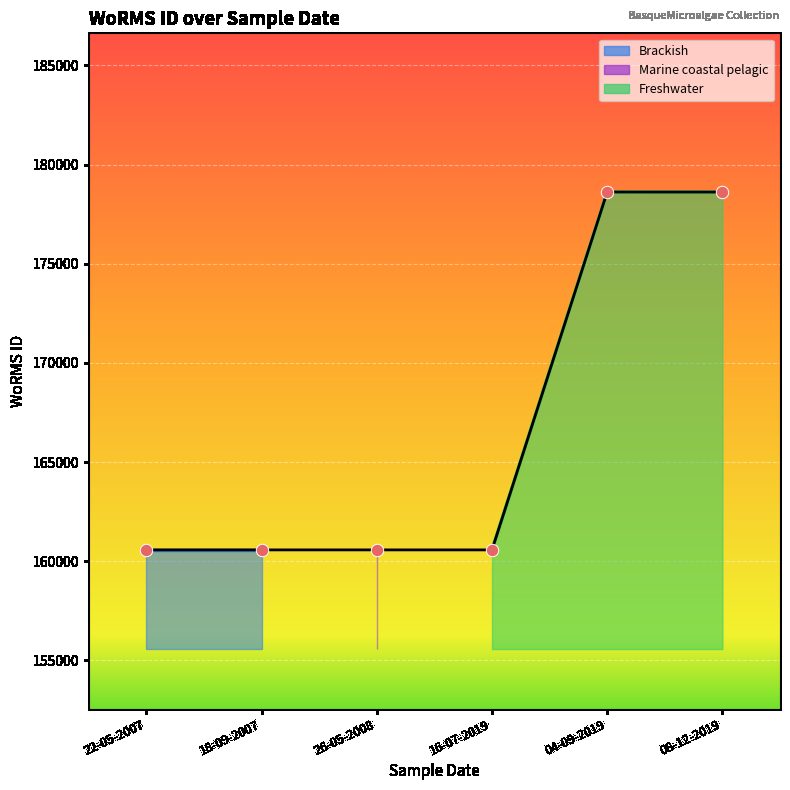

What is the change in value from 16-07-2019 to 04-09-2019?

+18043